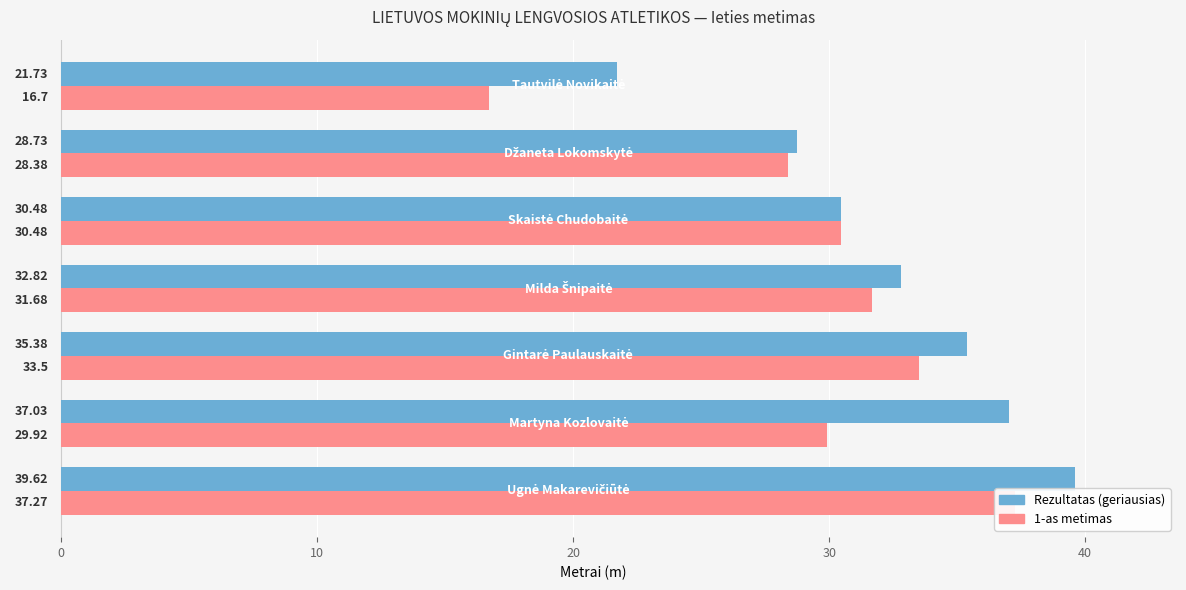

What is the minimum value for Rezultatas?

21.7